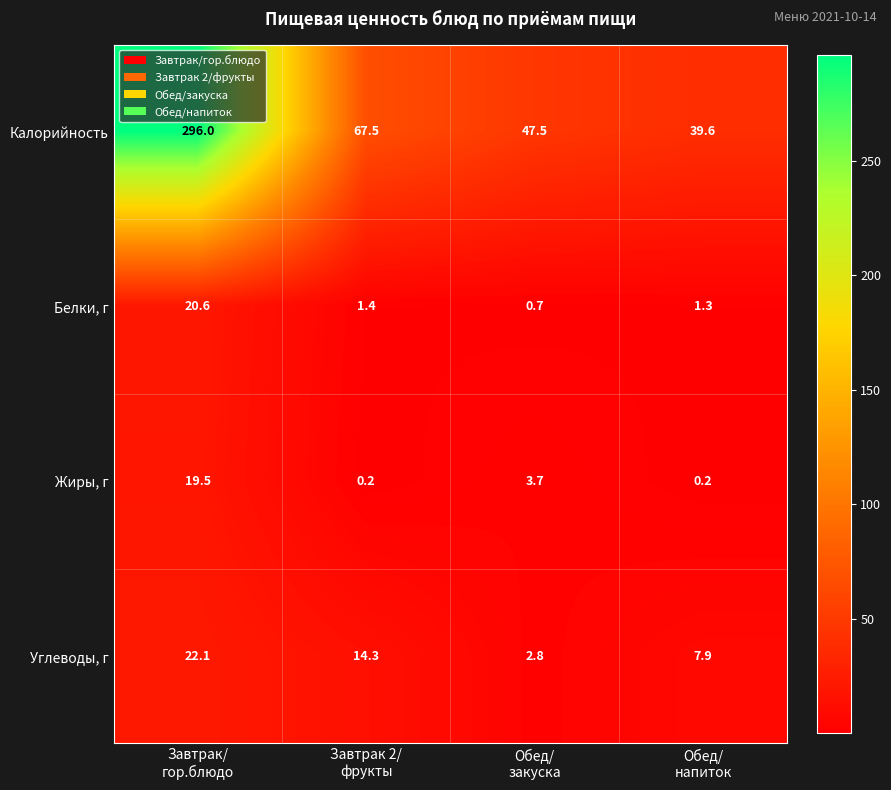

Reading left to right, what are all the values shown in this chart?

Калорийность: 296.0	67.5	47.5	39.6
Белки, г: 20.6	1.4	0.7	1.3
Жиры, г: 19.5	0.2	3.7	0.2
Углеводы, г: 22.1	14.3	2.8	7.9